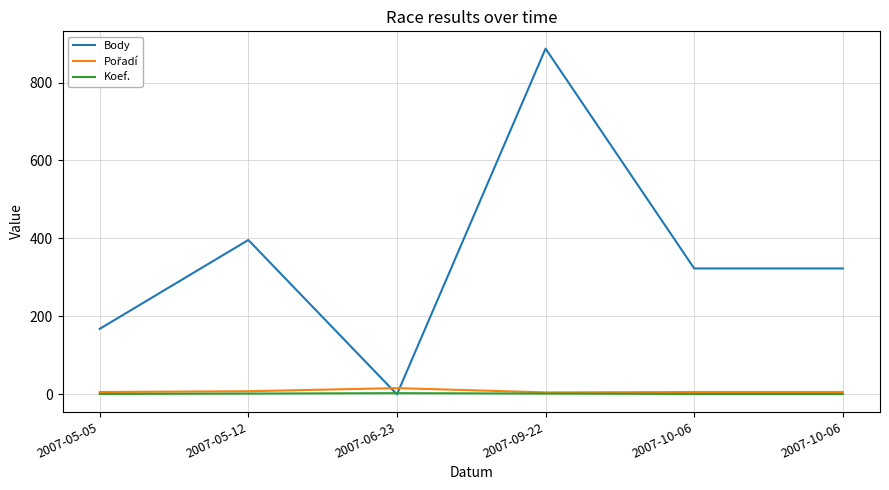

Rank the series at 2007-05-12 from lowest to highest value.

Koef., Pořadí, Body